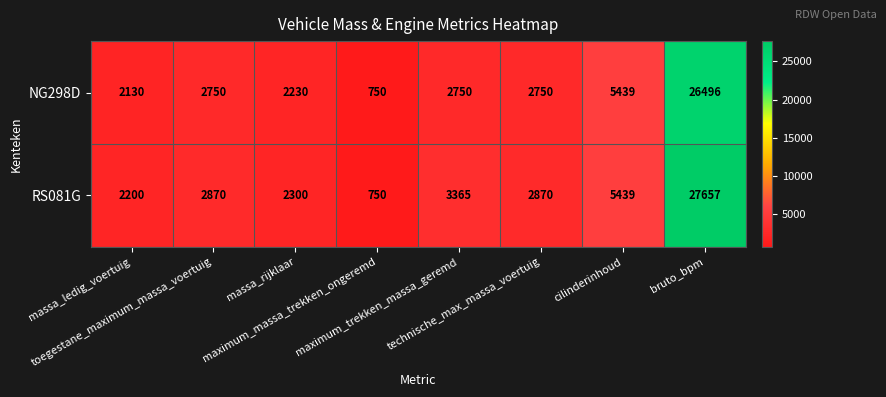

Which series has the widest spread of values?

RS081G